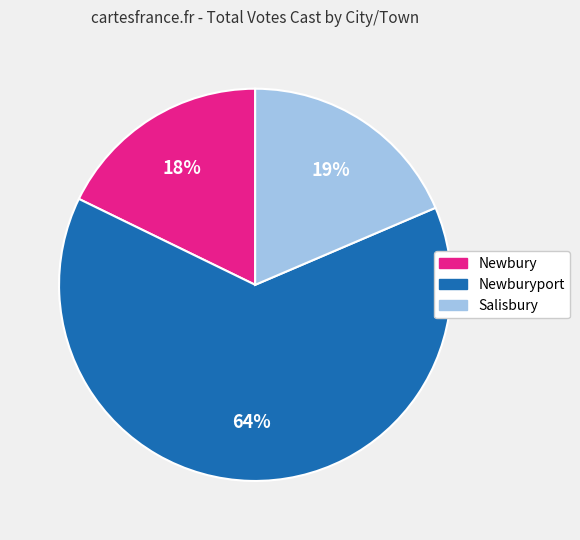

To the nearest percent, what portion does Salisbury represent?

19%